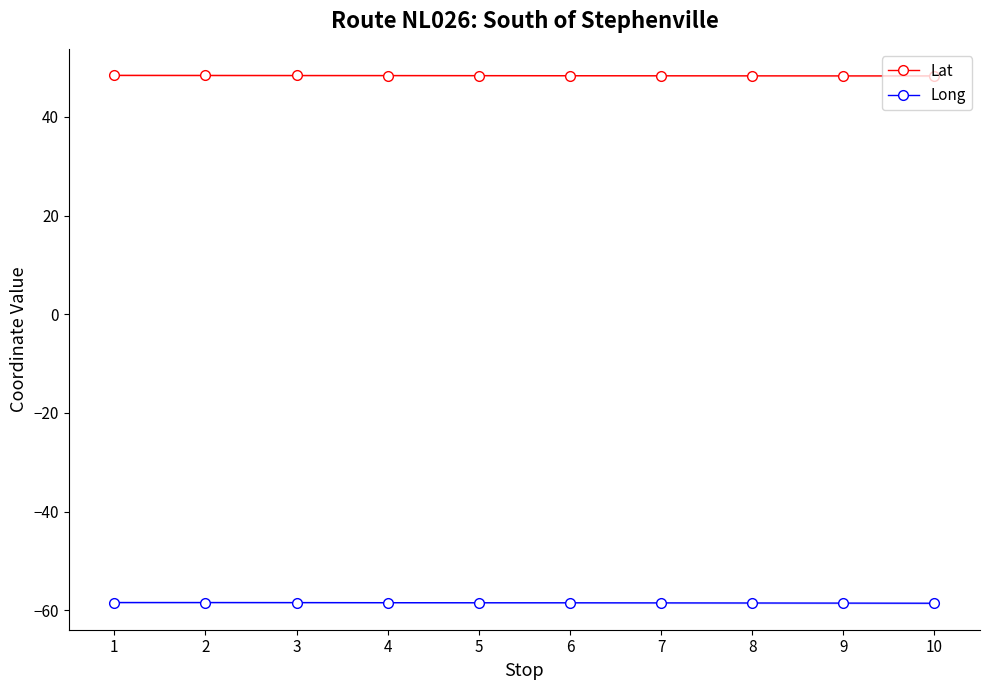

The value of Long at 4 is -12.5. True or false?

False